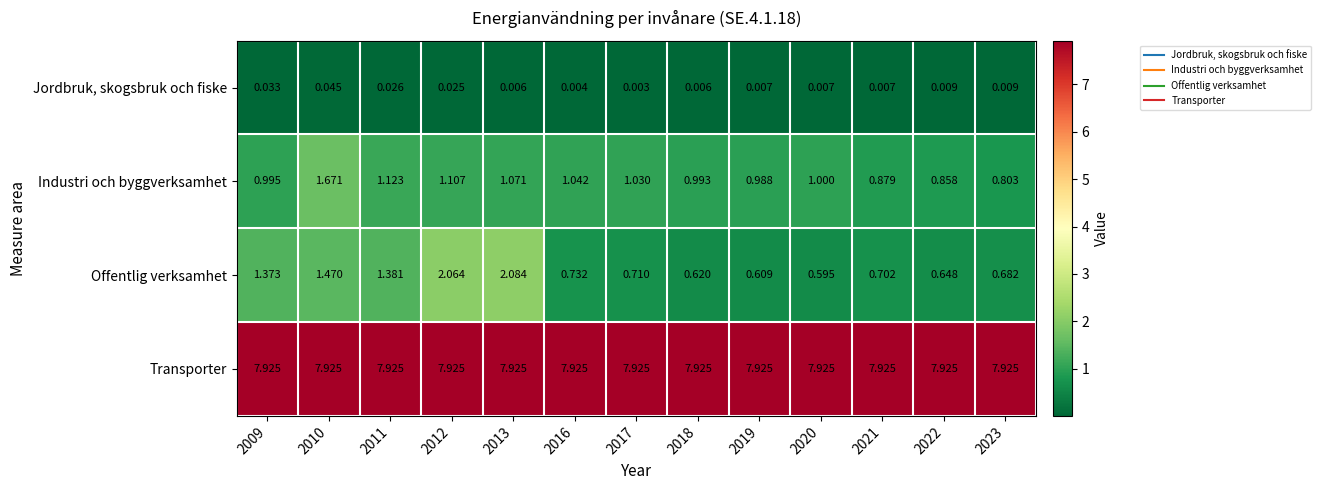

At 2012, list the series in order from largest to smallest.

Transporter, Offentlig verksamhet, Industri och byggverksamhet, Jordbruk, skogsbruk och fiske